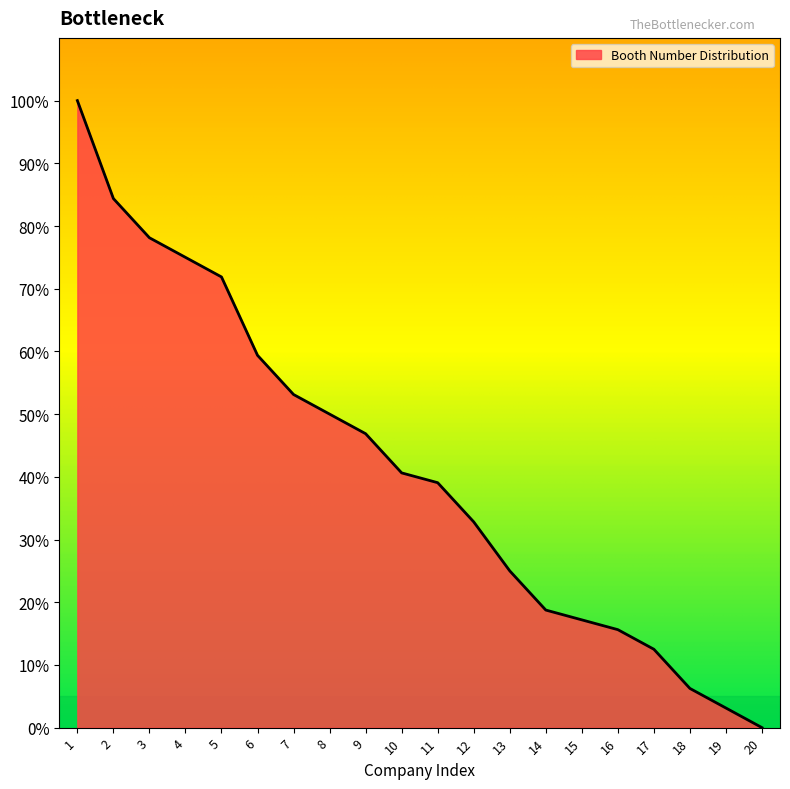

The chart shows a value of 12.5 at 17. True or false?

True